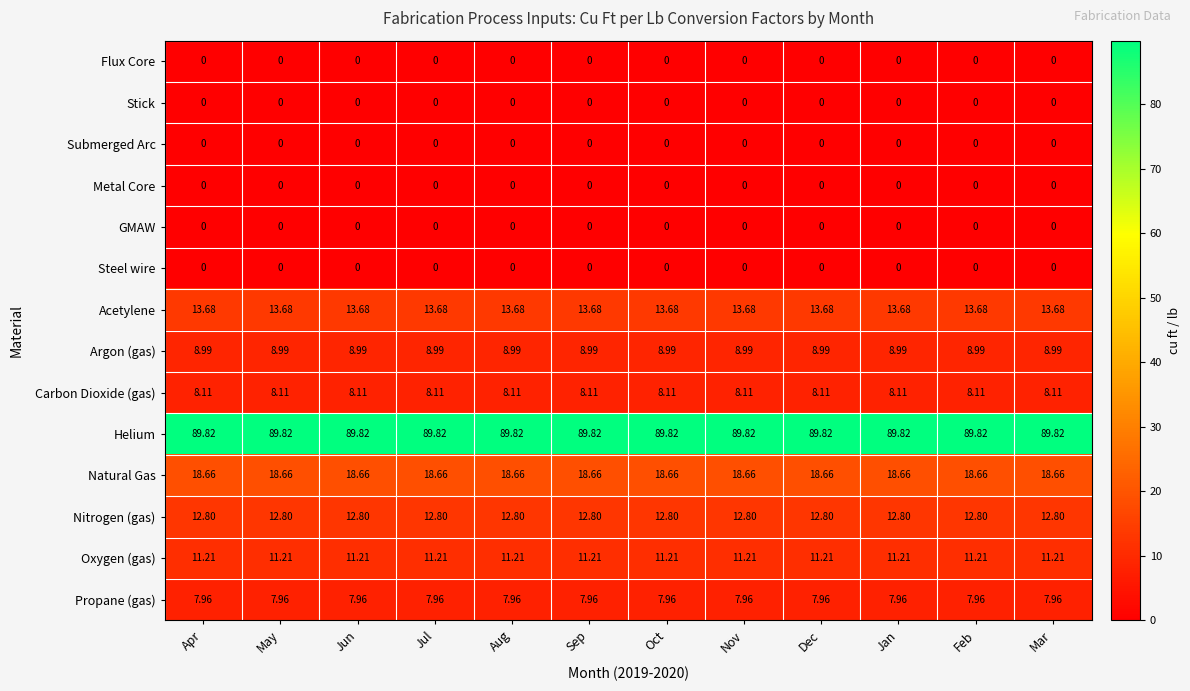

Which series has the largest total across all categories?

Helium